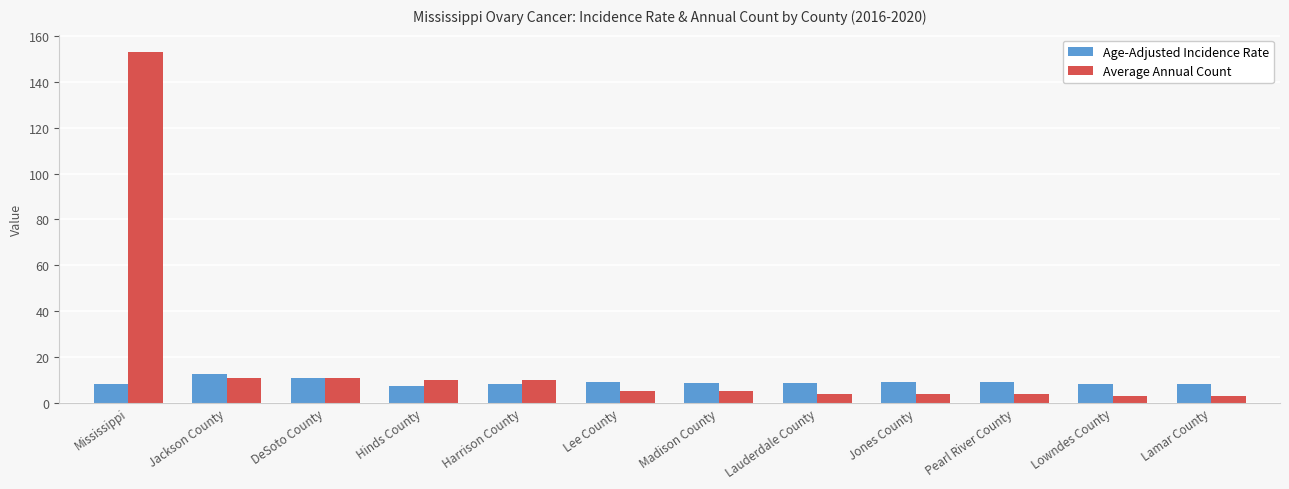

What is the spread (max minus min) of values at Madison County?

3.6